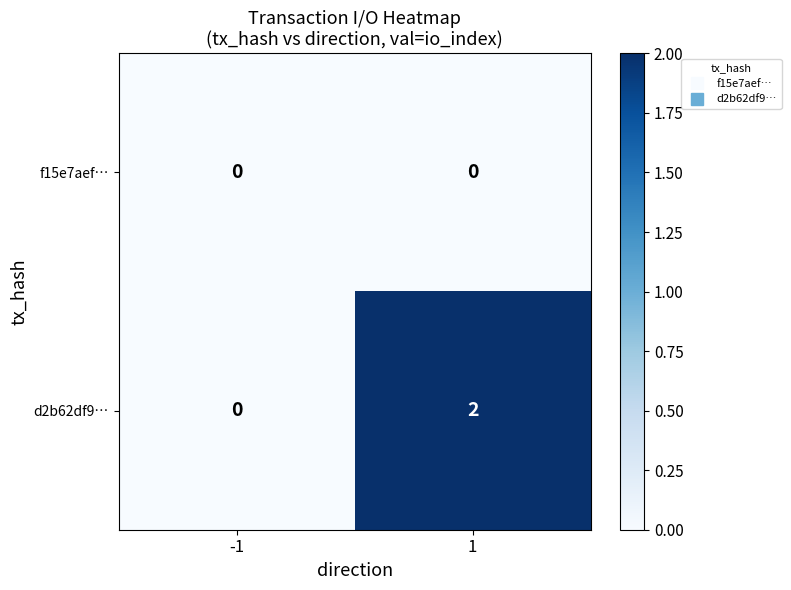

The d2b62df9… series shows -1 at -1. True or false?

False